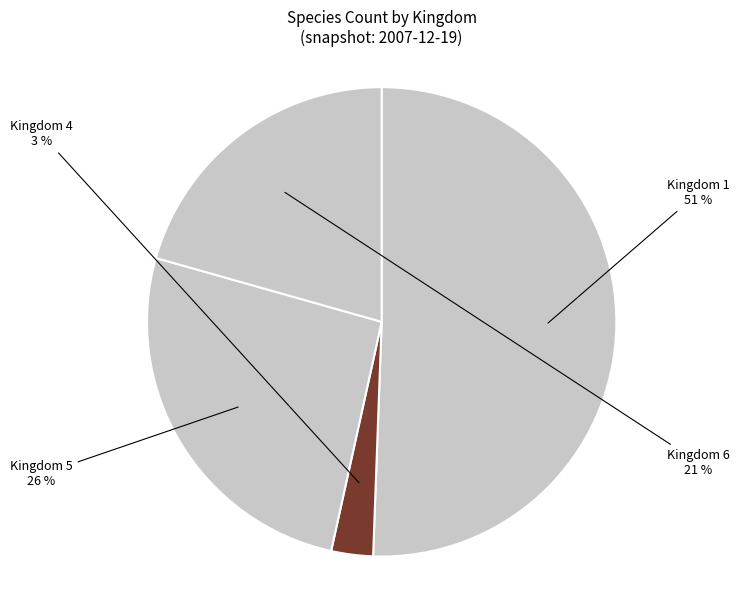

How many segments does this pie chart have?

4